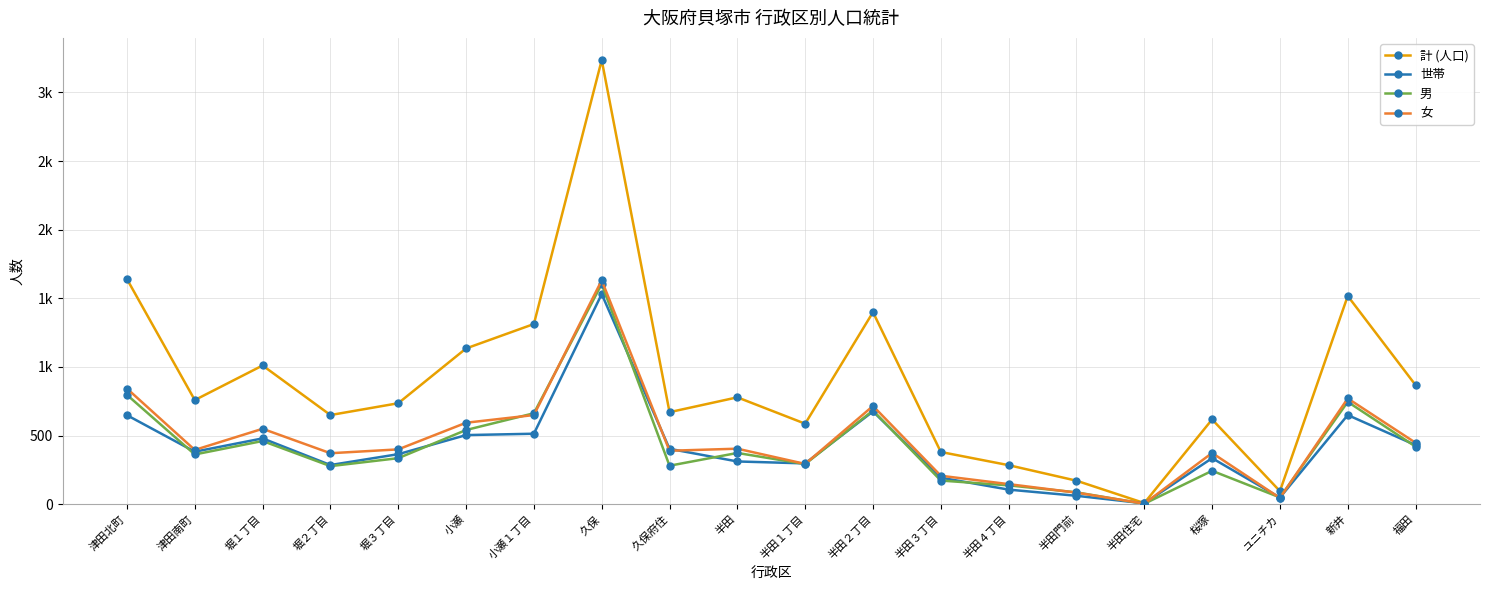

What are all the series names shown in the legend?

計 (人口), 世帯, 男, 女